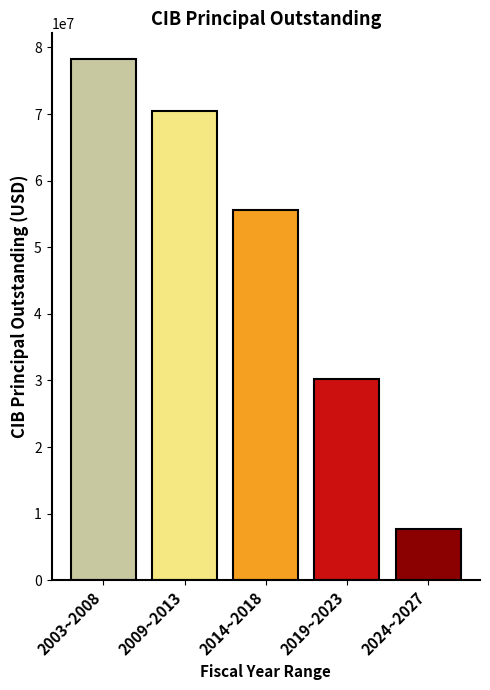

Reading left to right, what are all the values shown in this chart?

78205000	70430000	55620000	30230000	7640000